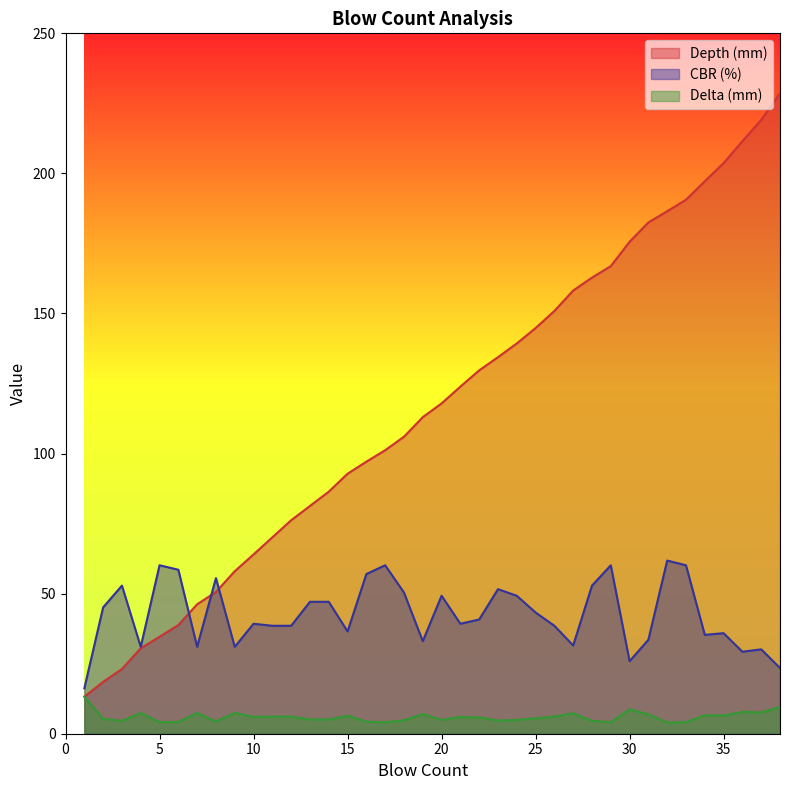

What is the difference between the highest and lowest values at 31?

175.6